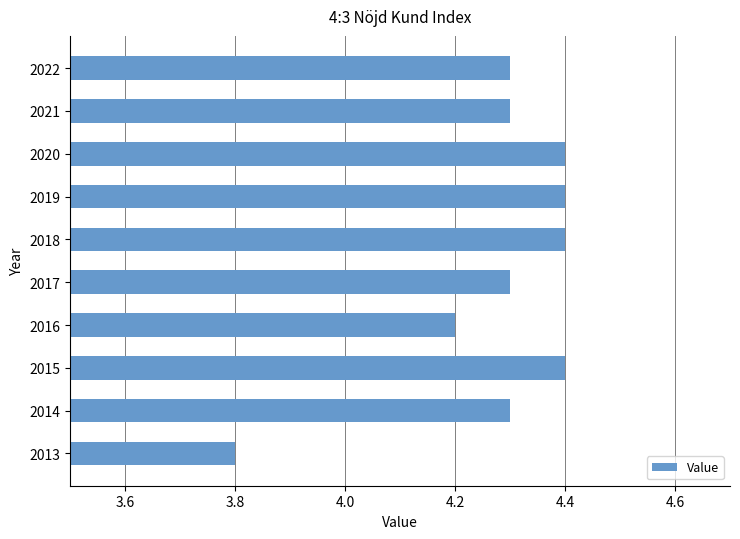

The chart shows a value of 4.4 at 2020. True or false?

True